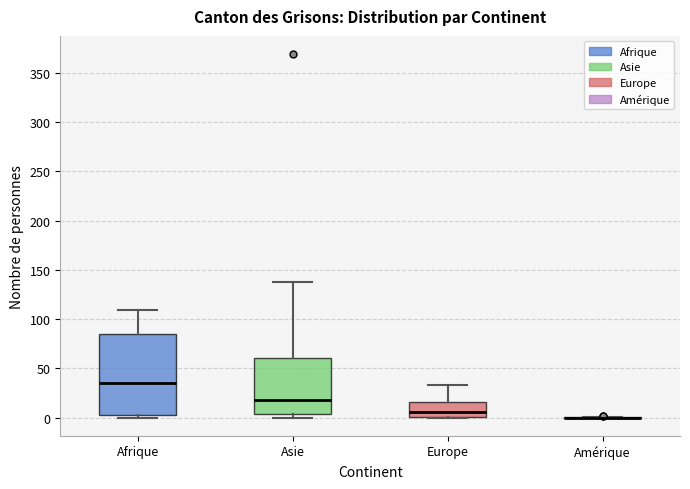

Reading left to right, read every box against the y-axis: the position of its median line, the range the box covers, and the ends of its whiskers. The values are not printed on the chart, so give them approximately, as read against the axis.

Afrique: median 35, box 5 to 85, whiskers 0 to 110
Asie: median 20, box 5 to 60, whiskers 0 to 140
Europe: median 5, box 0 to 15, whiskers 0 to 35
Amérique: box collapsed to a line at 0, whiskers 0 to 0